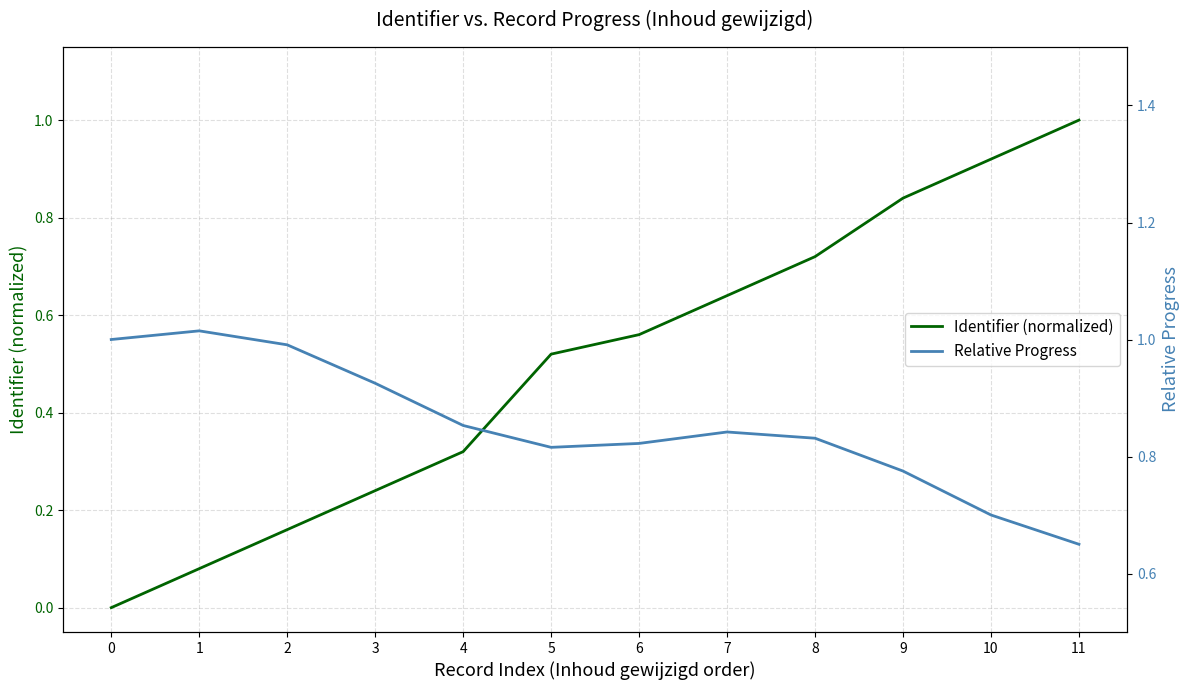

What is the value of the Identifier (normalized) point at the 9th from the left?

0.7